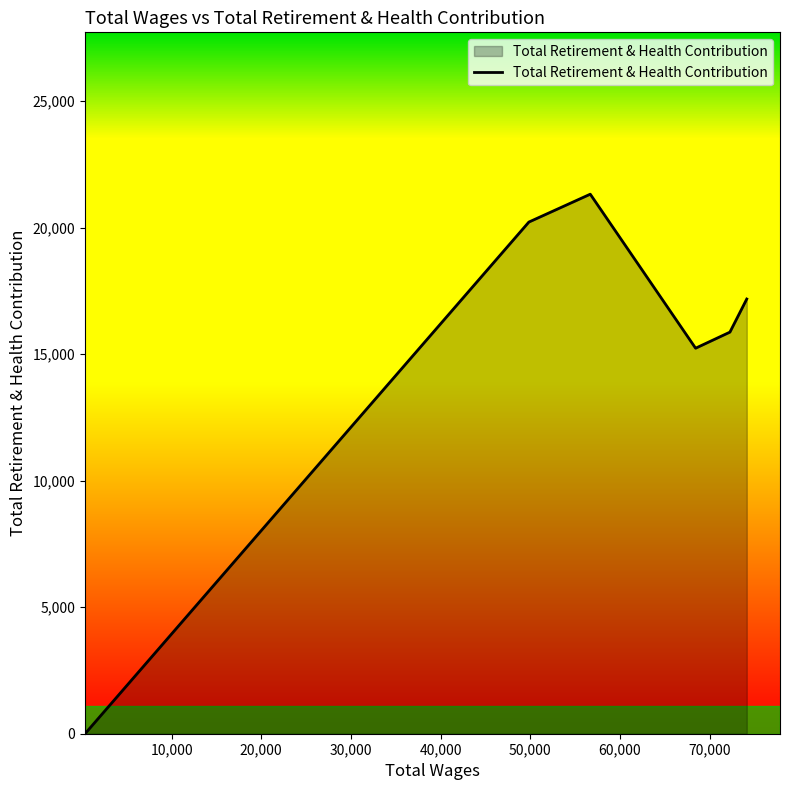

Does the chart display data point markers on the line(s)?

No